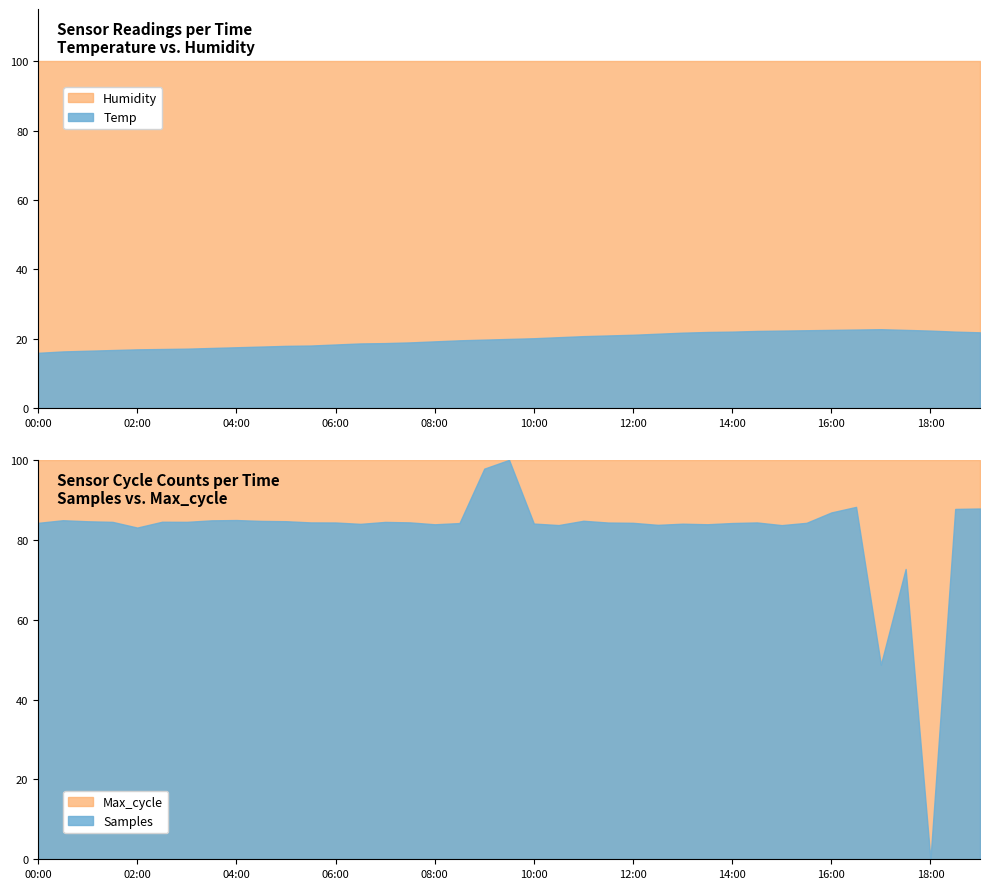

Which series has the largest total across all categories?

Humidity